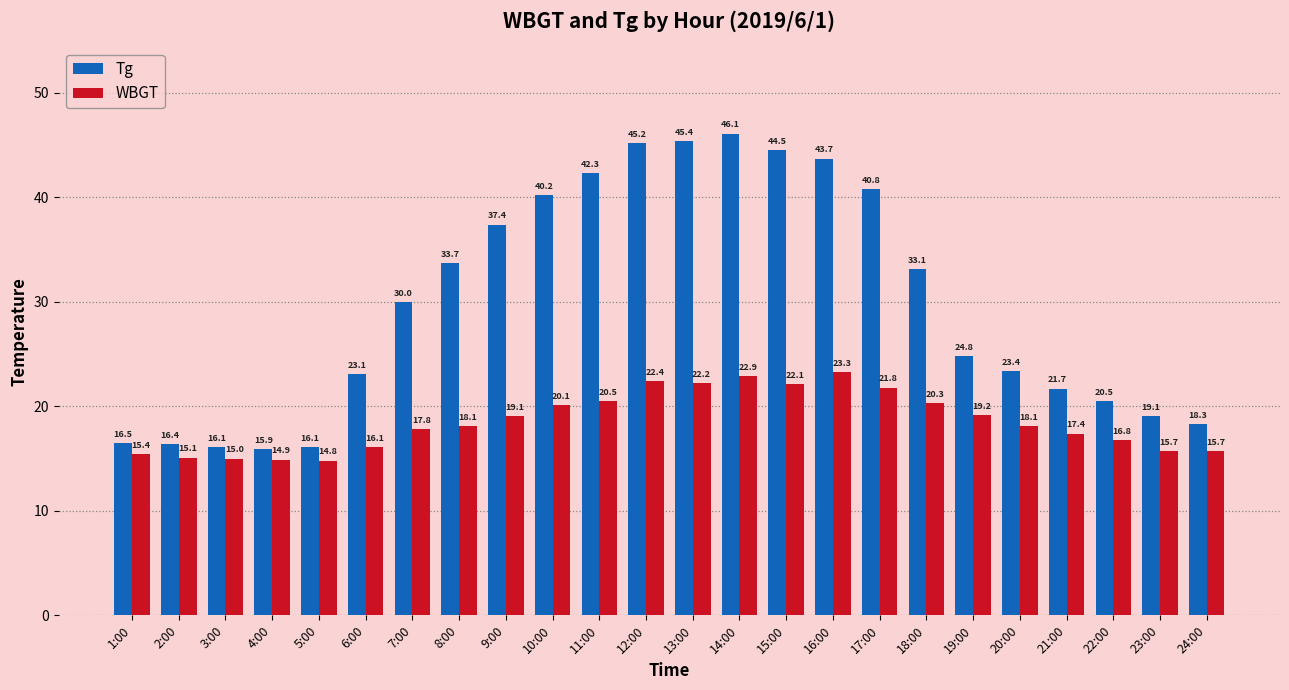

What is the label of the 22nd bar from the right?

3:00